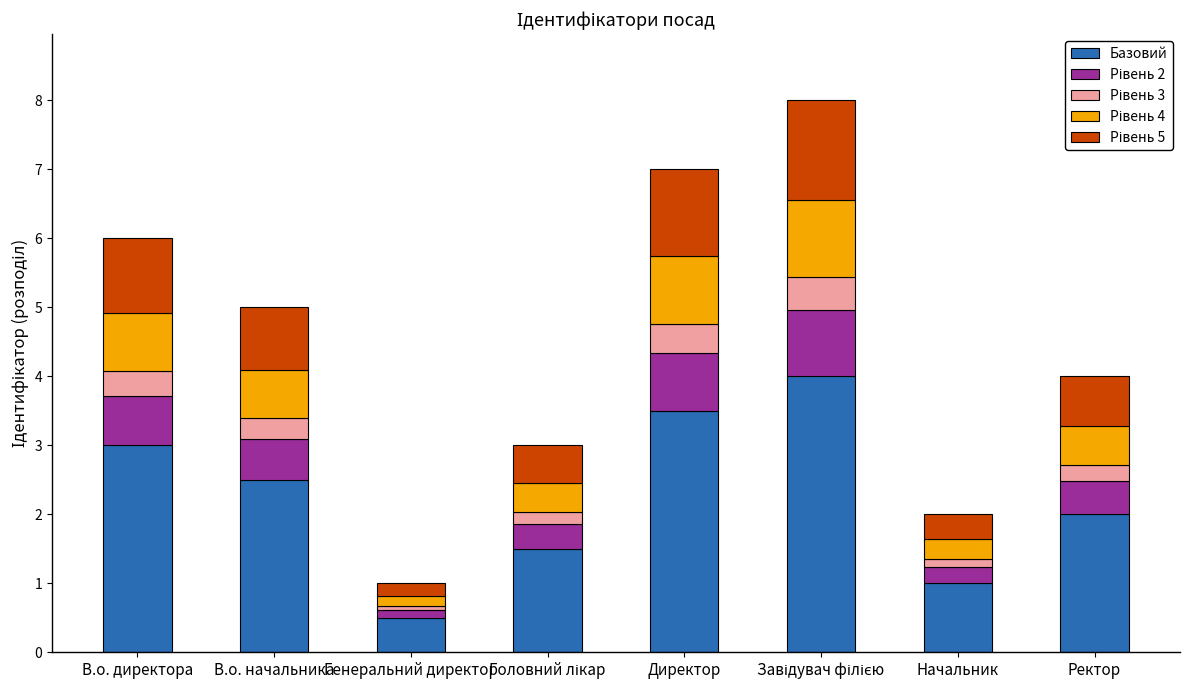

Which category has the lowest value in the Базовий series?

Генеральний директор